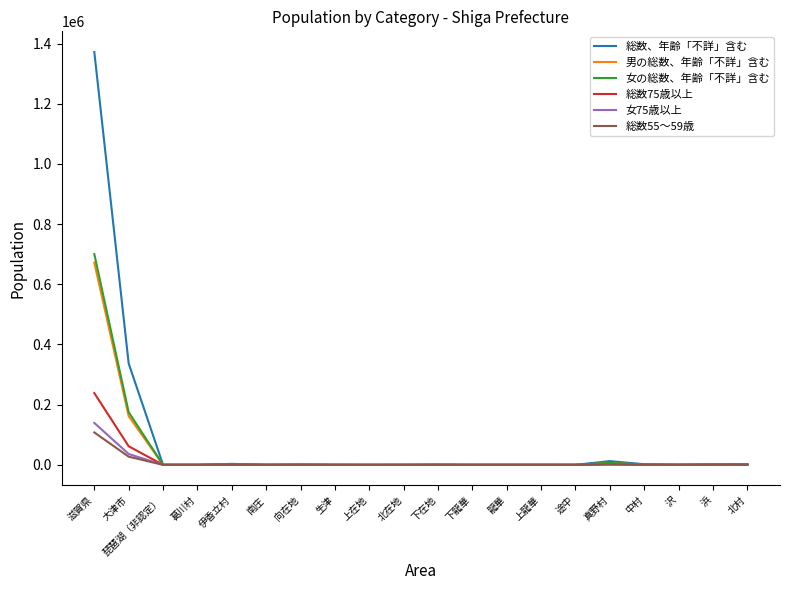

Which series has the largest range (max minus min)?

総数、年齢「不詳」含む